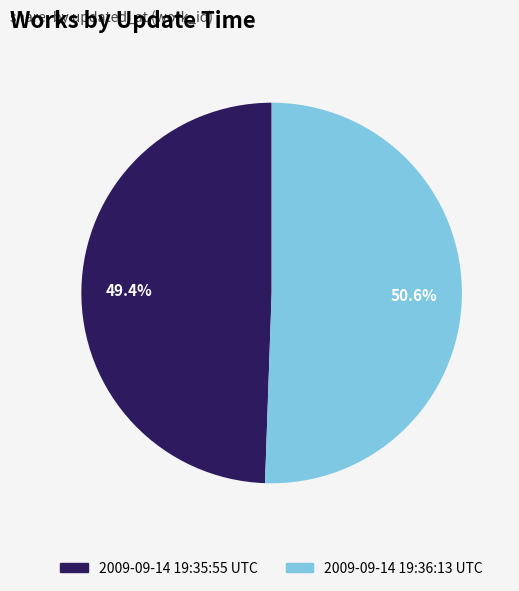

To the nearest percent, what is the average slice percentage?

50%